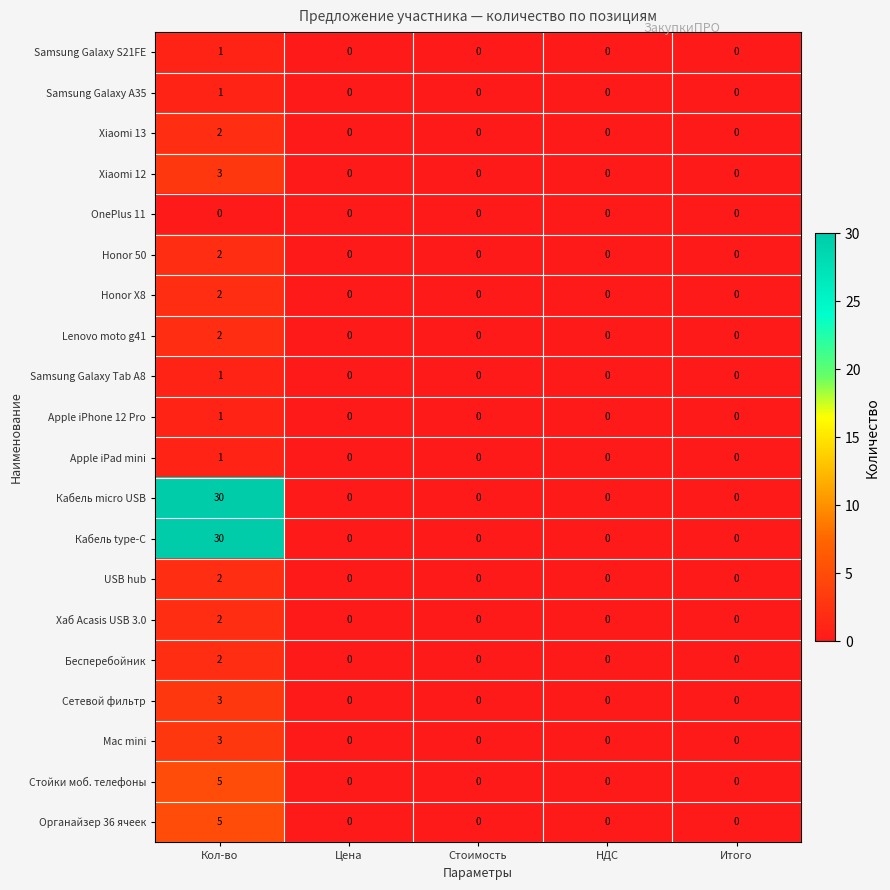

Count the USB hub values in the range 0 to 1.

4